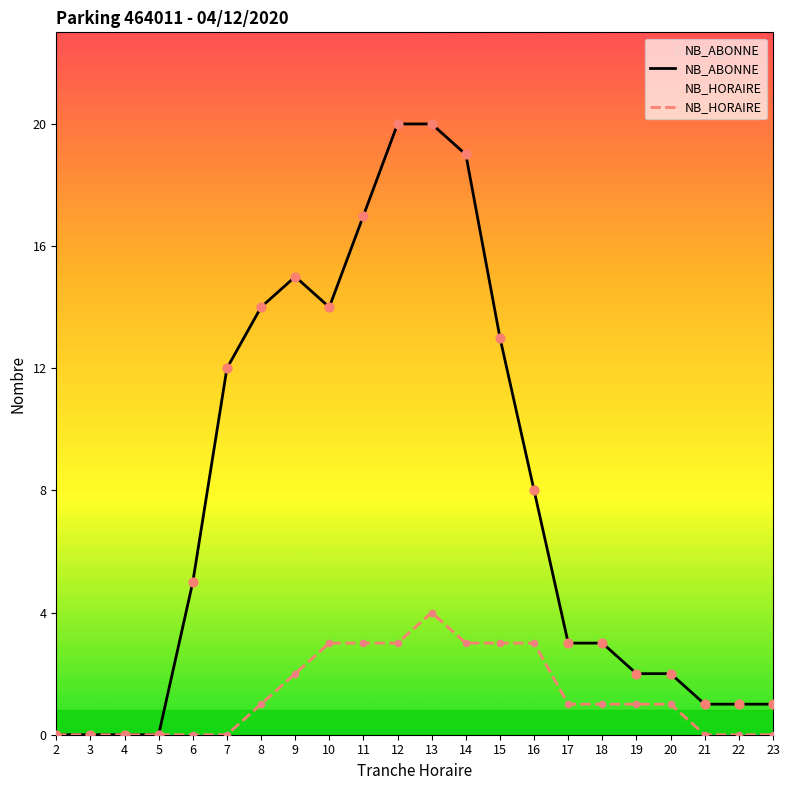

Which series has the widest spread of Y values?

NB_ABONNE